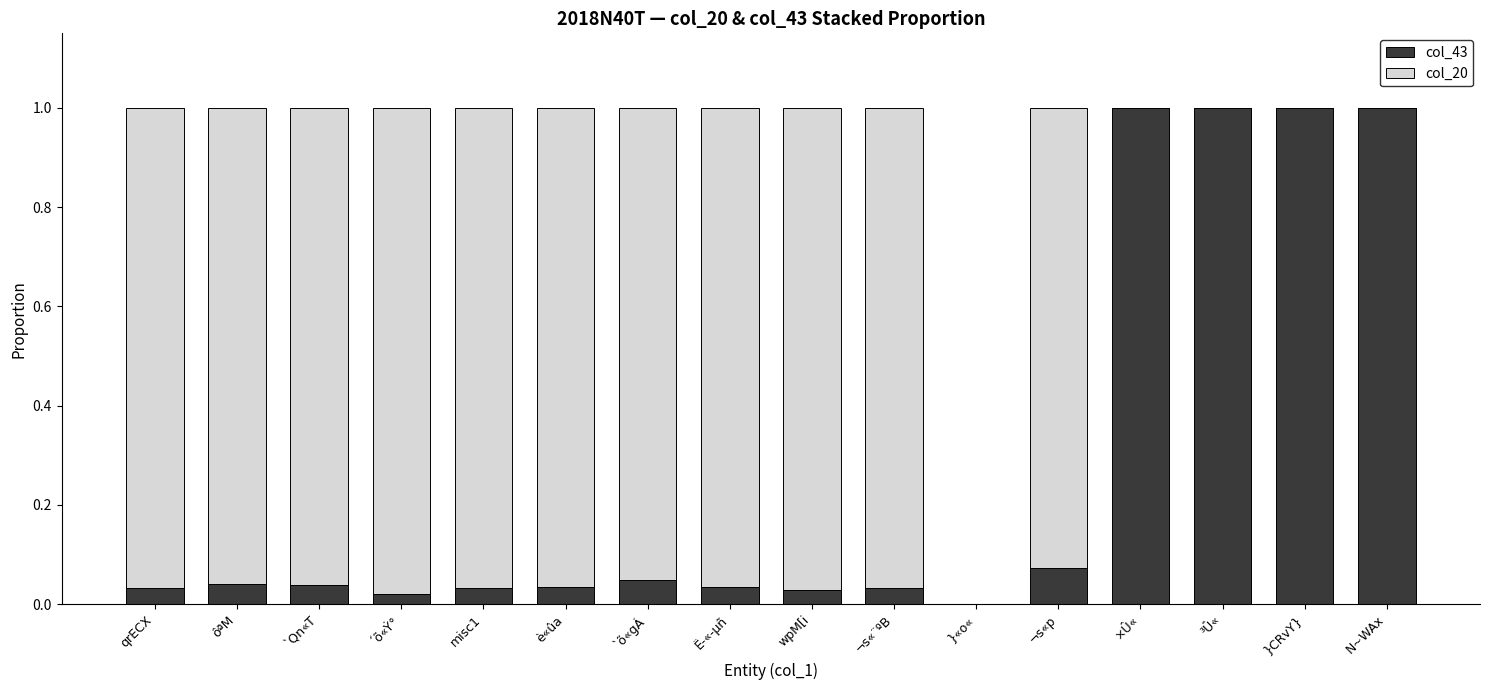

Where is col_43 nearest to the value 0?

}«o«